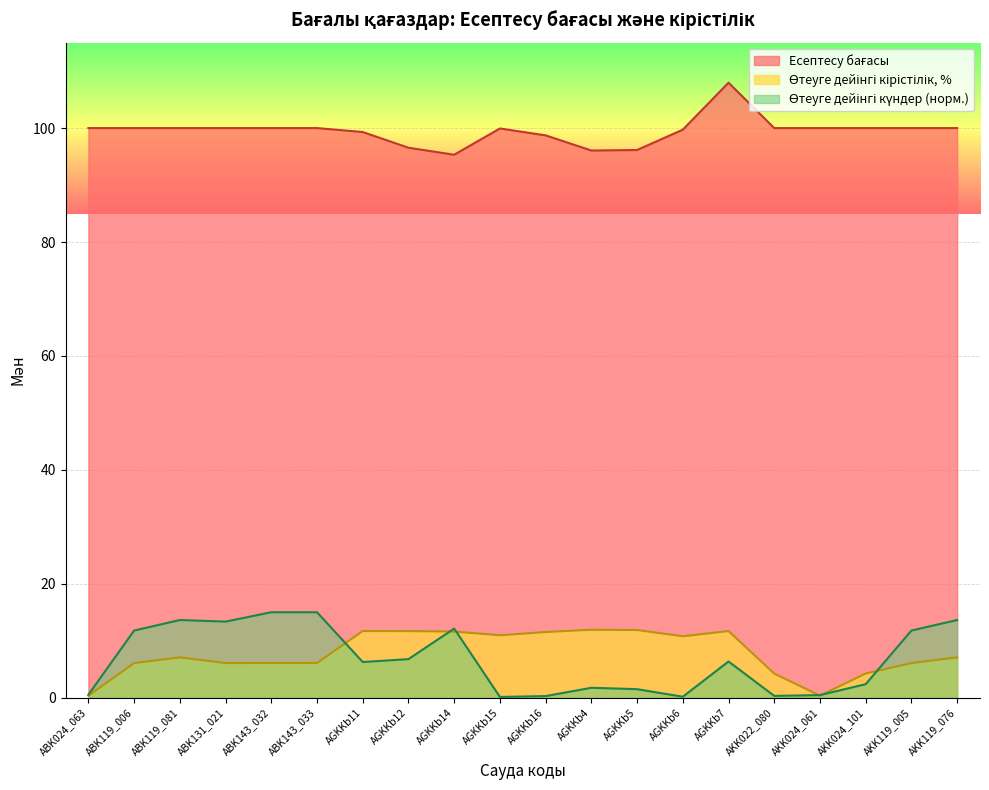

Which has a higher value, AKK024_061 or ABK024_063?

AKK024_061